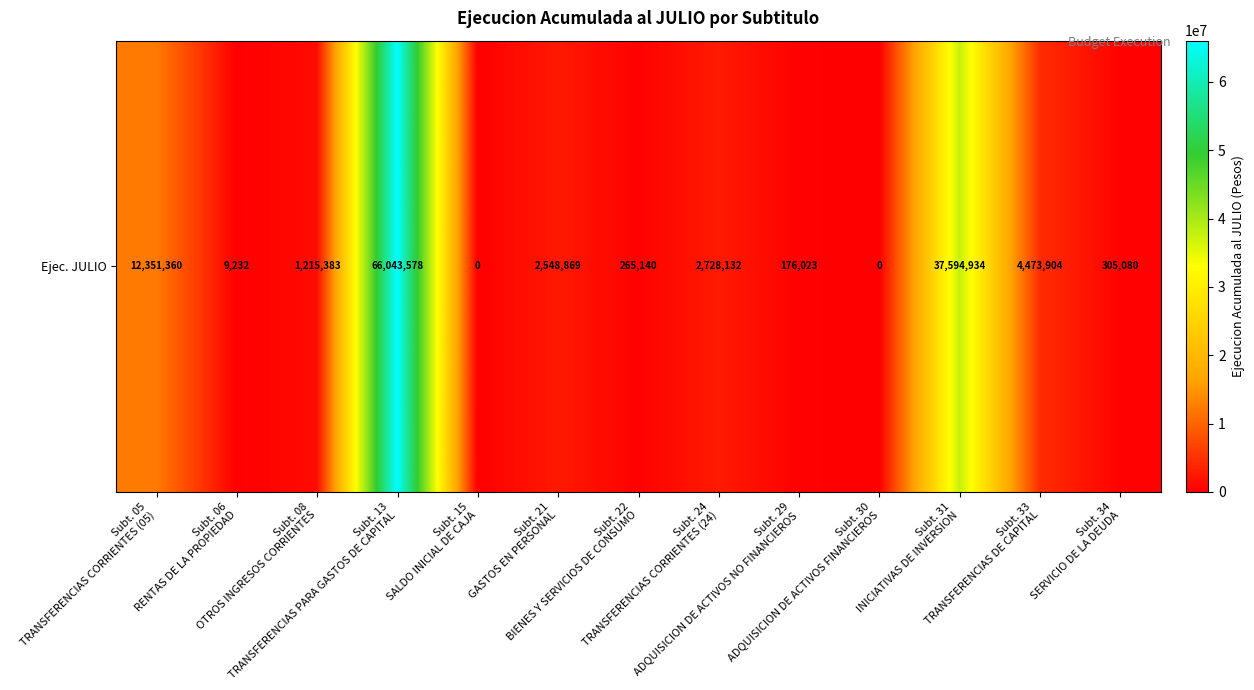

What is the difference between the second highest and minimum values?

37594934